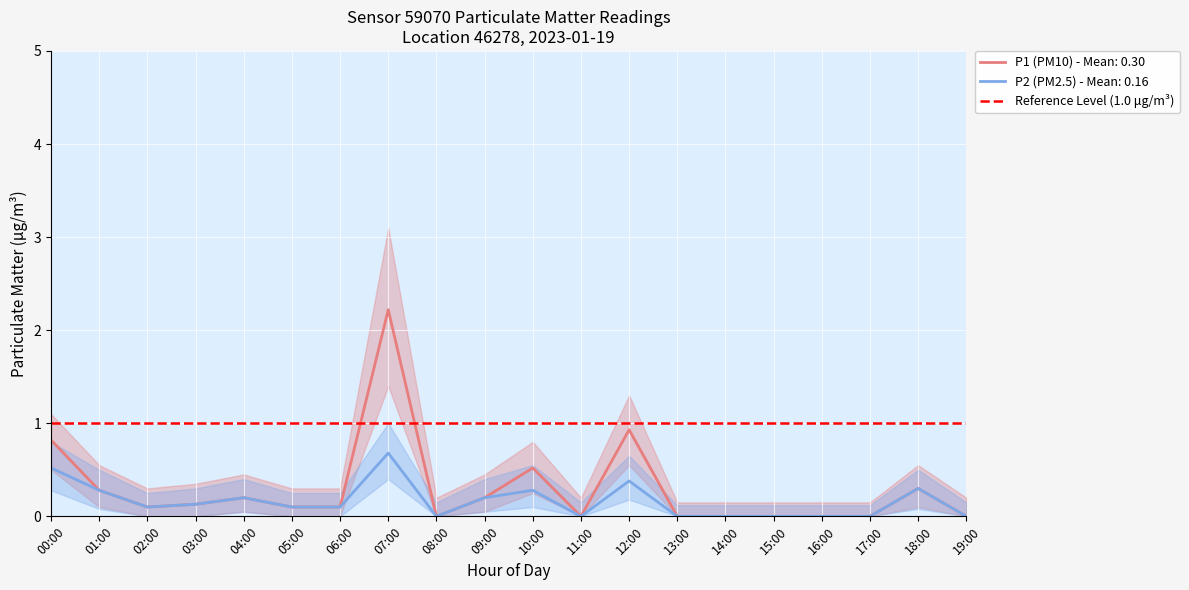

True or false: P1 and P2 intersect in this chart.

False